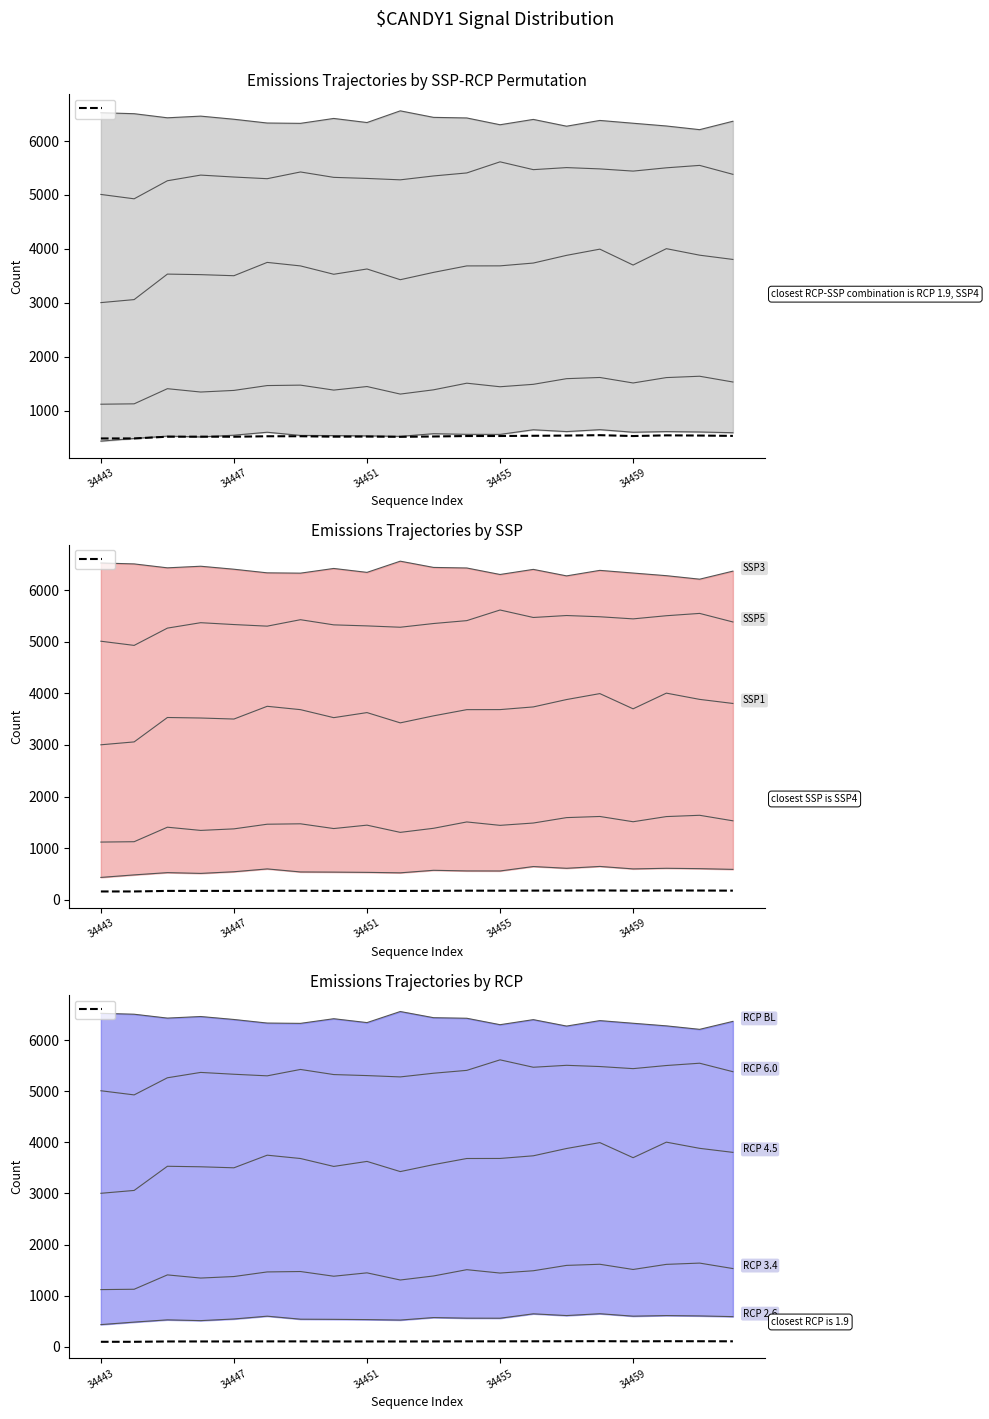

Which series has the widest spread of values?

series_C